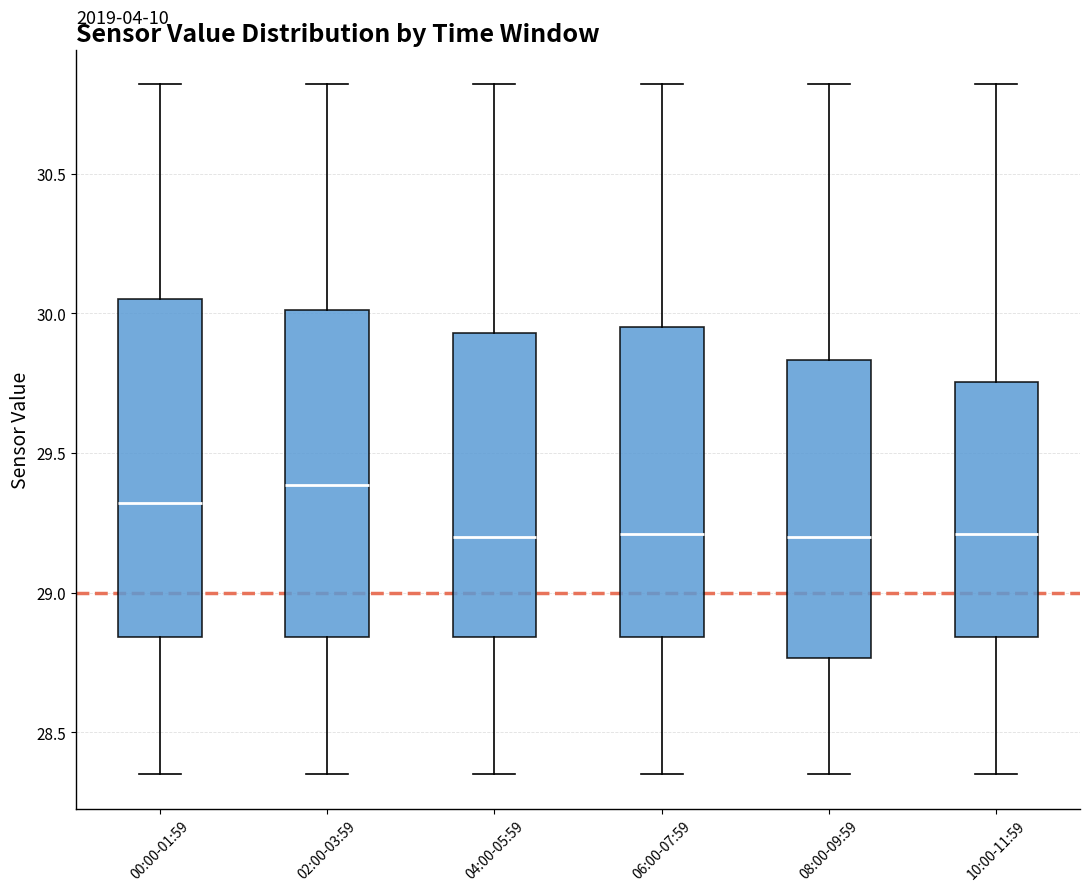

Reading left to right, transcribe this box plot: for each box, give where its median line is, the range the box spans, and where its two whiskers end, as read against the y-axis. The values are not printed on the chart, so give them approximately, as read against the axis.

00:00-01:59: median 29.30, box 28.85 to 30.05, whiskers 28.35 to 30.80
02:00-03:59: median 29.40, box 28.85 to 30.00, whiskers 28.35 to 30.80
04:00-05:59: median 29.20, box 28.85 to 29.95, whiskers 28.35 to 30.80
06:00-07:59: median 29.20, box 28.85 to 29.95, whiskers 28.35 to 30.80
08:00-09:59: median 29.20, box 28.75 to 29.85, whiskers 28.35 to 30.80
10:00-11:59: median 29.20, box 28.85 to 29.75, whiskers 28.35 to 30.80